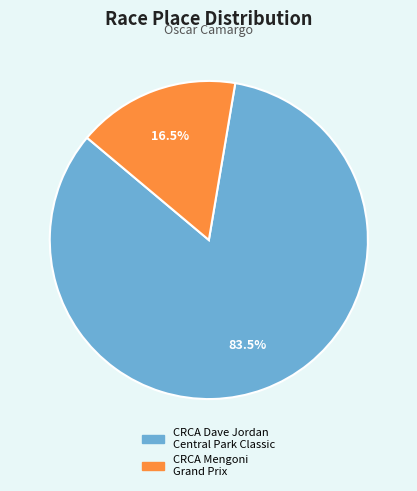

Between CRCA Dave Jordan Central Park Classic and CRCA Mengoni Grand Prix, which is larger?

CRCA Dave Jordan Central Park Classic